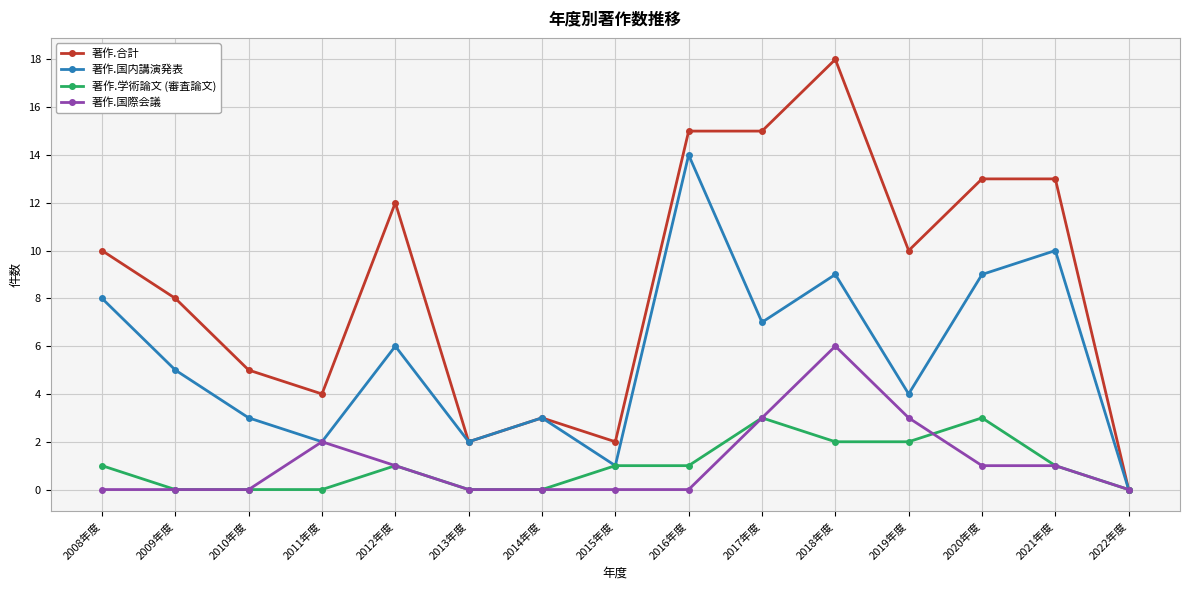

Count the 著作.学術論文 (審査論文) values in the range 0 to 2.

13